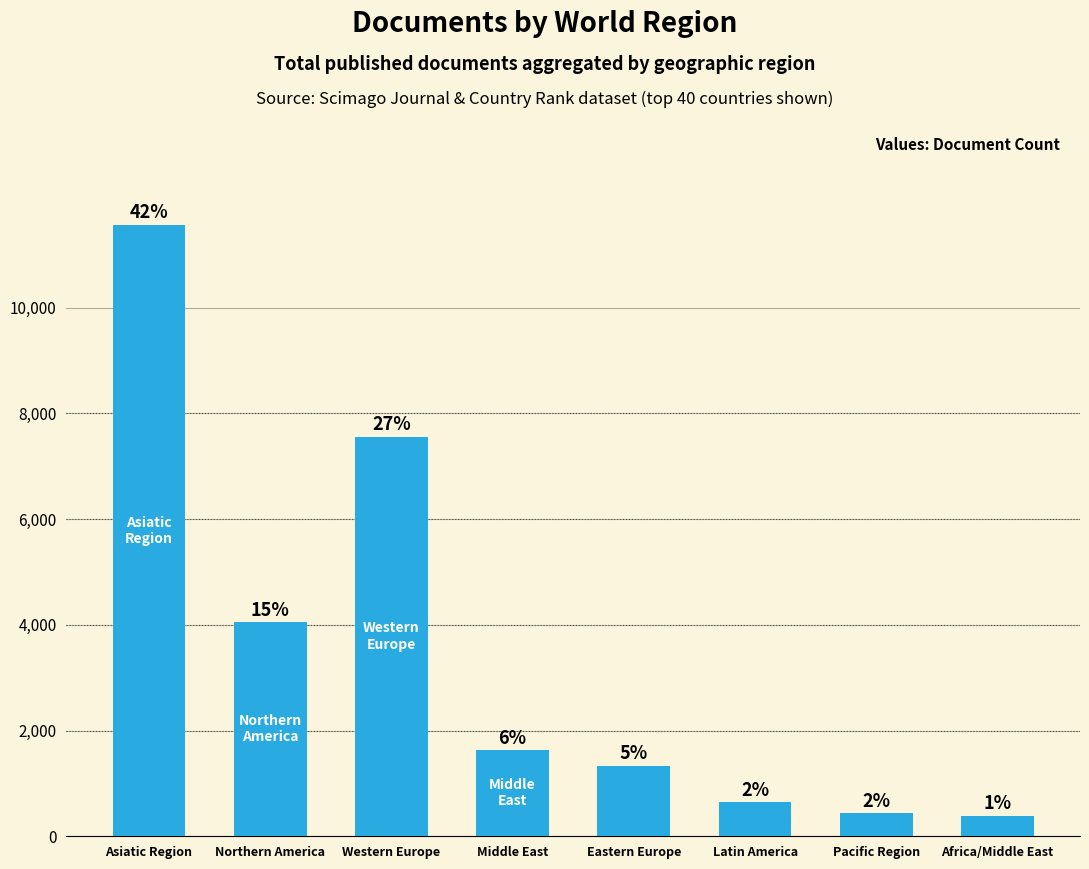

What is the average value?

3450